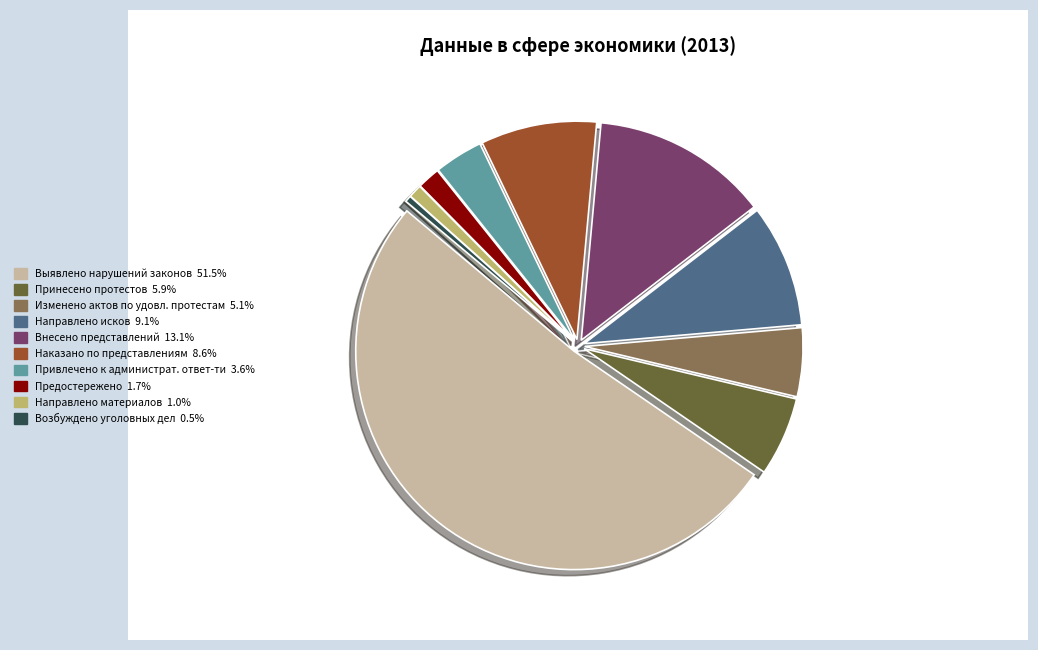

True or false: Направлено исков accounts for 24% of the total.

False